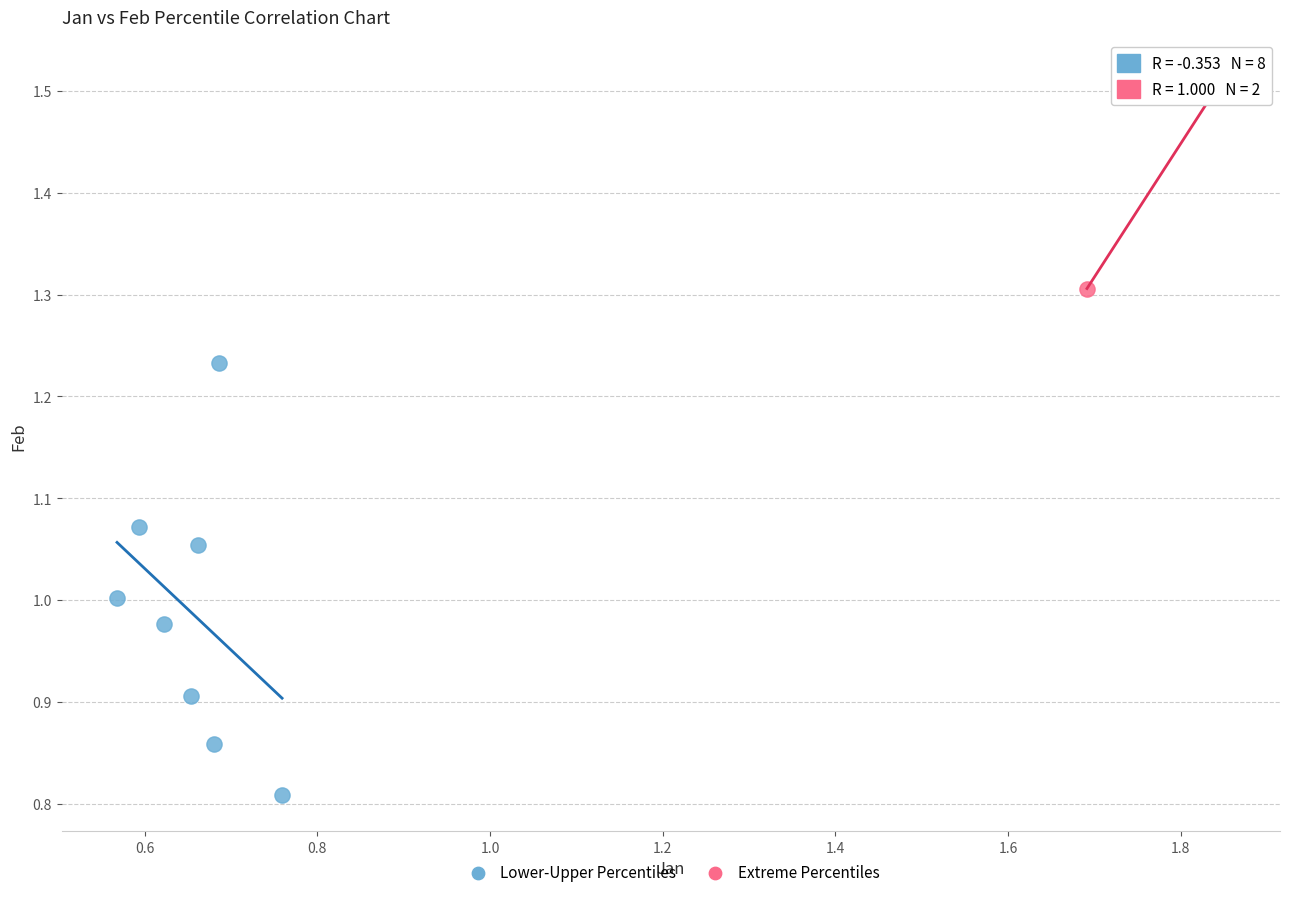

Which series contains the lowest Y value?

Lower-Upper Percentiles